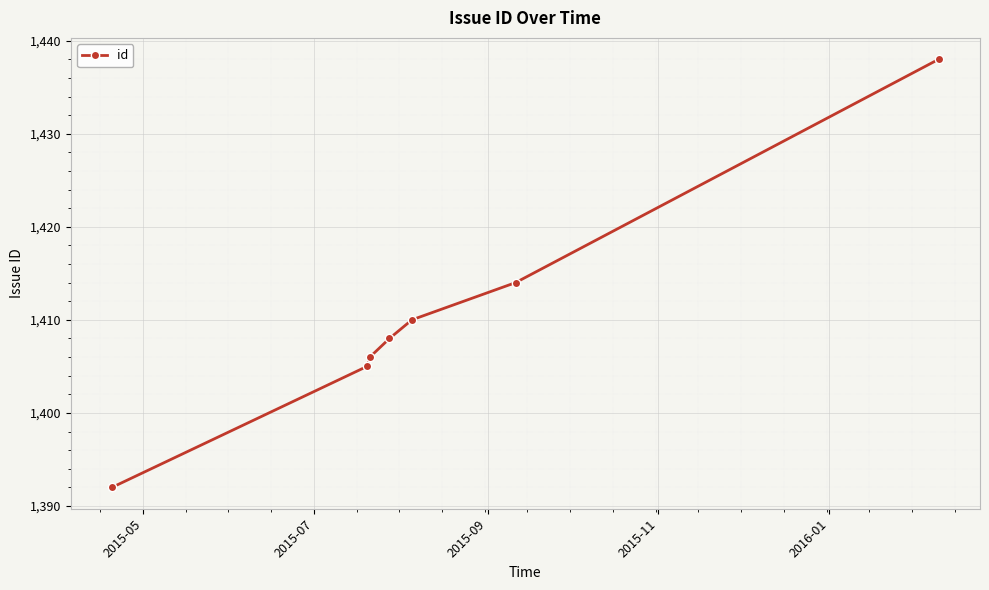

Count the number of data series in this chart.

1